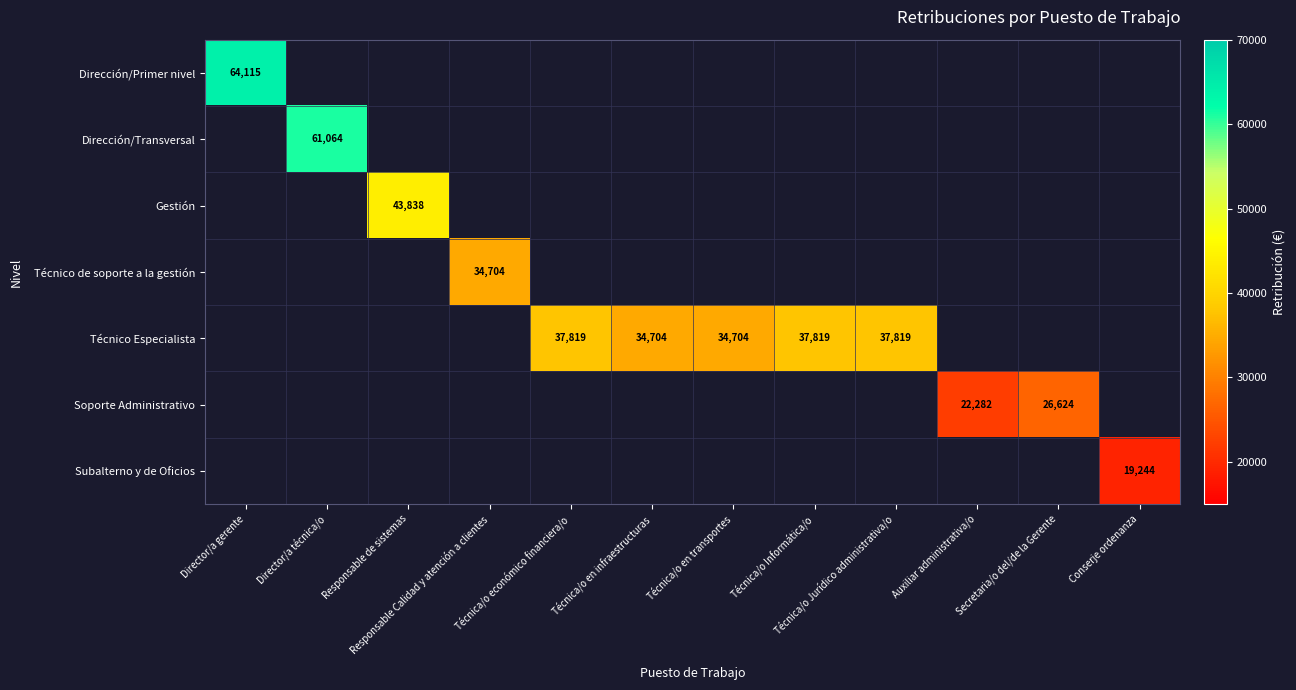

True or false: Técnico de soporte a la gestión has a value of 45735.3 at Responsable Calidad y atención a clientes.

False